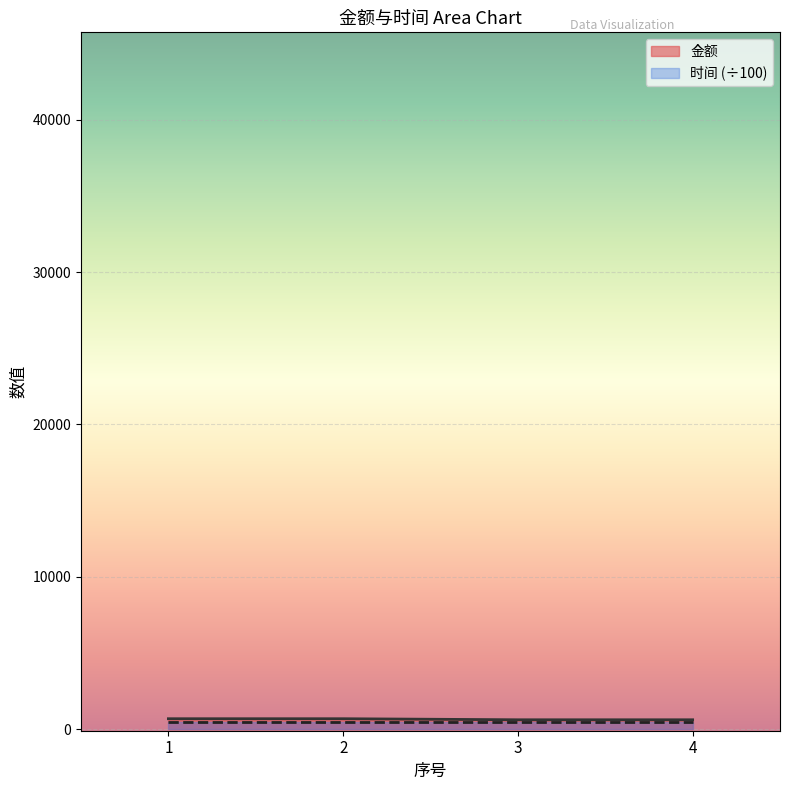

What is the average value?

652